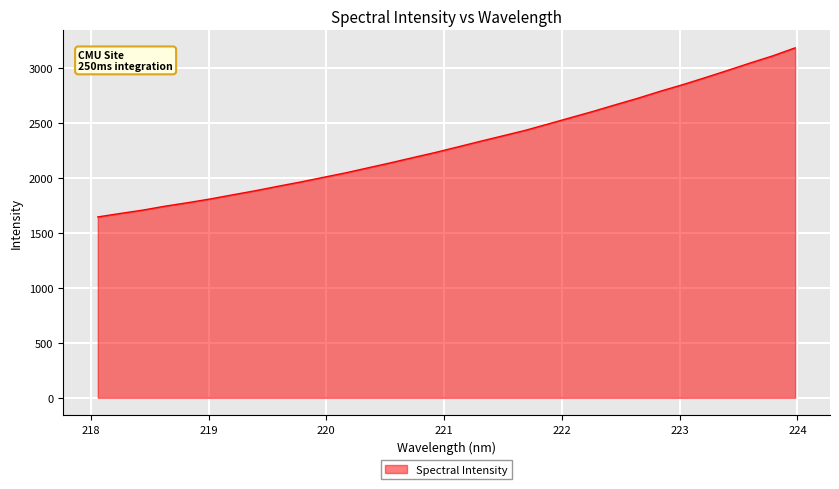

What is the sum of all values?

74011.4